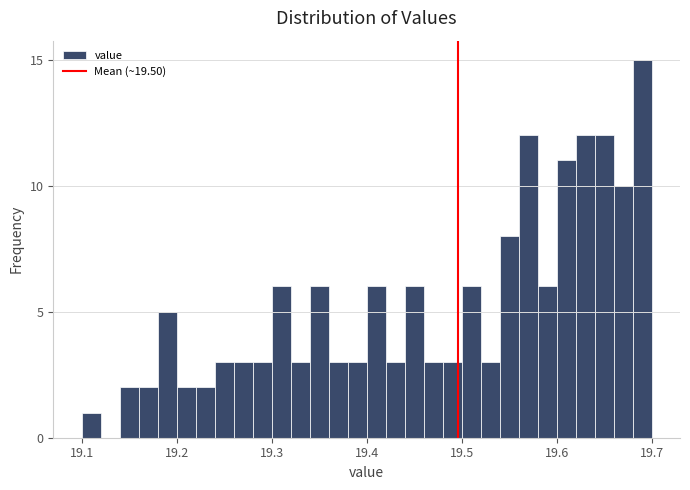

Read against the x-axis, roughly where is the centre of the tallest bar?

19.69